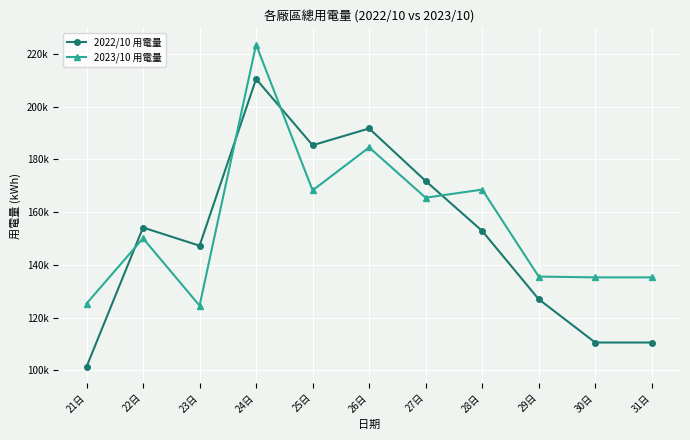

How many interior local peaks does the 2022/10 用電量 series have?

3